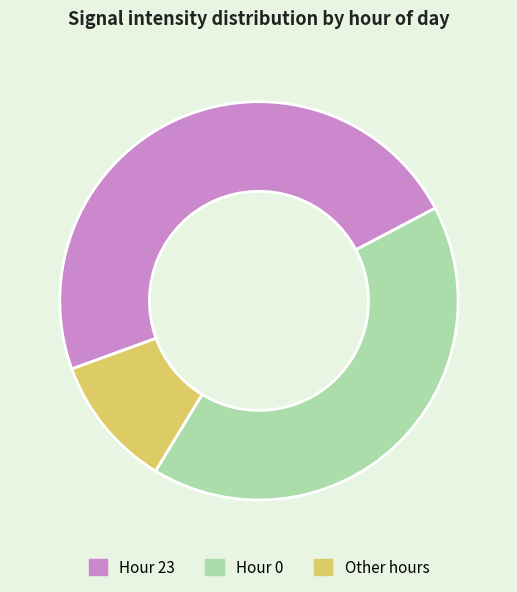

Approximately how many times larger is the value at Other hours compared to Hour 0?

0.3